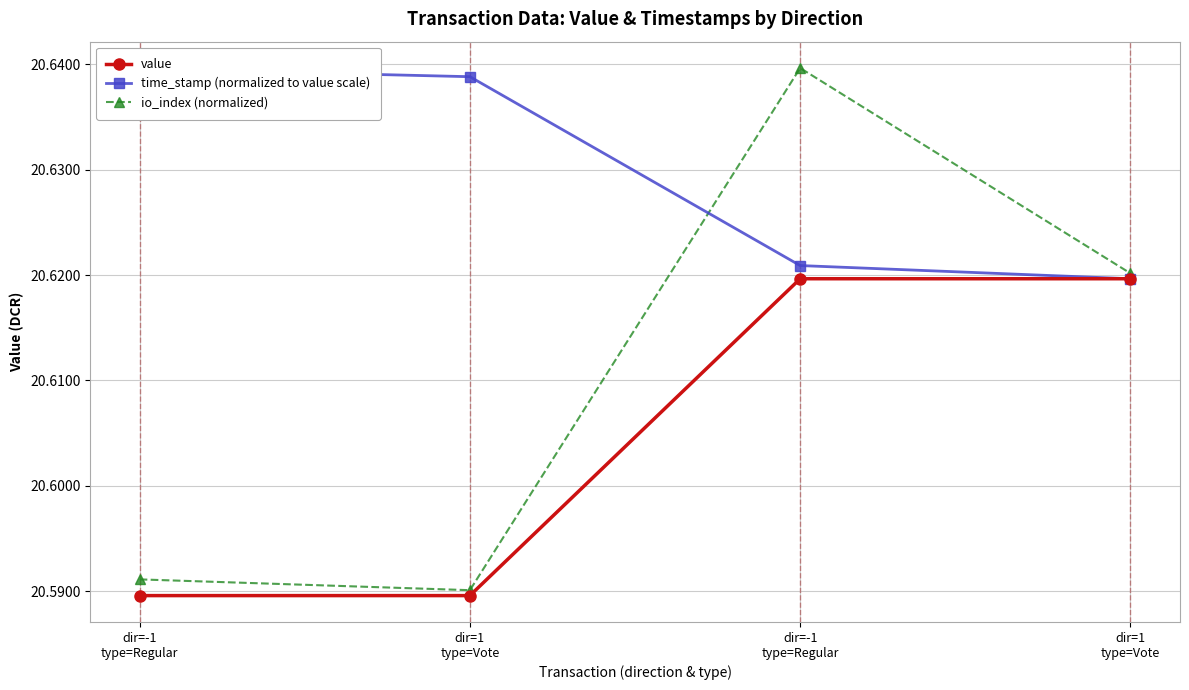

What is the average value of the time_stamp (normalized to value scale) series?

20.6